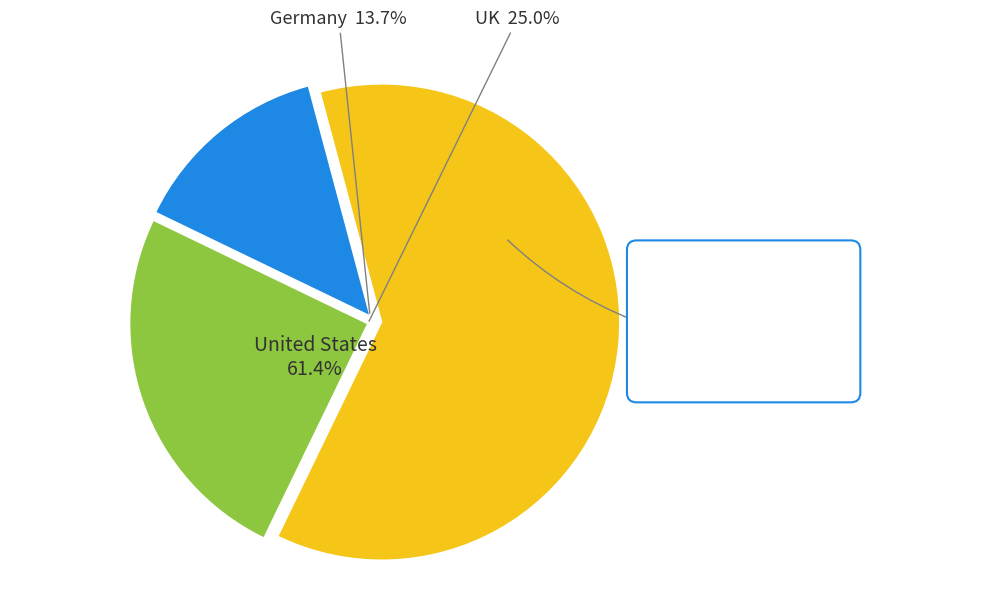

To the nearest percent, what portion does 16 represent?

4%